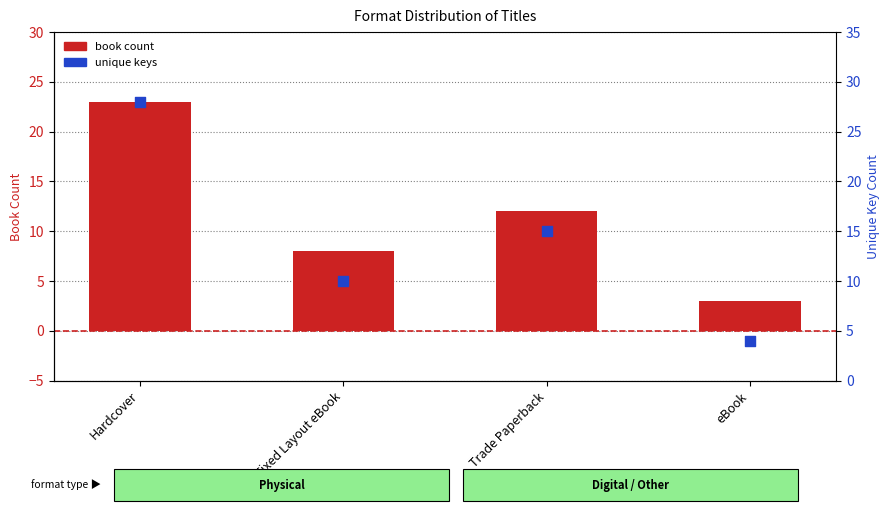

At which category is the sum across all series the highest?

Hardcover